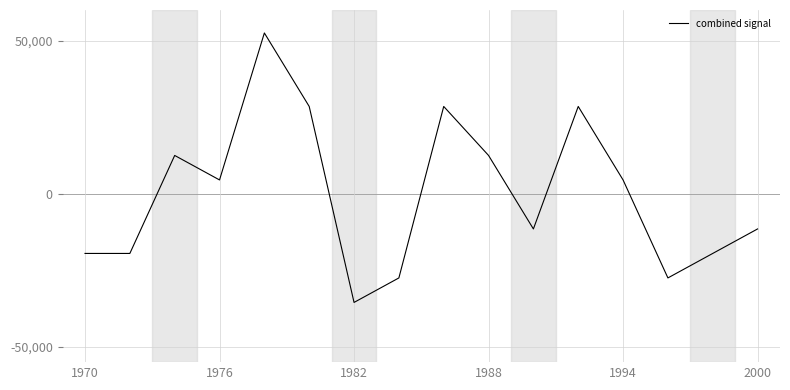

What is the difference between the maximum and minimum values?

88000